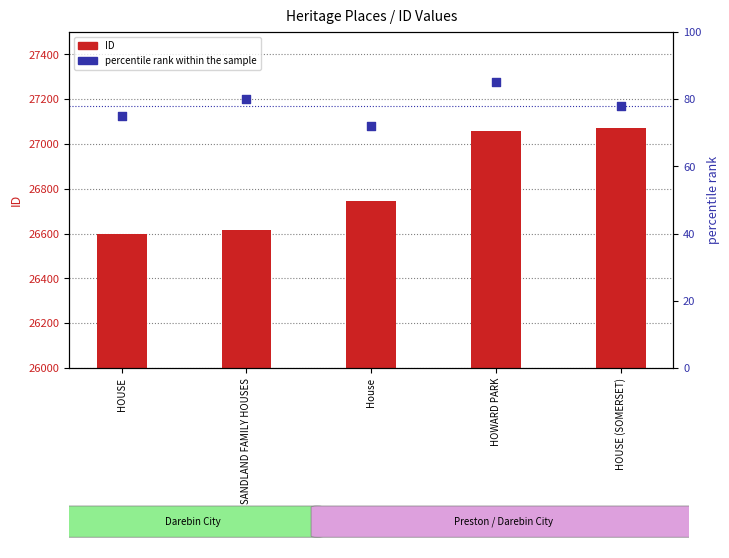

At which category is the sum across all series the highest?

HOUSE (SOMERSET)